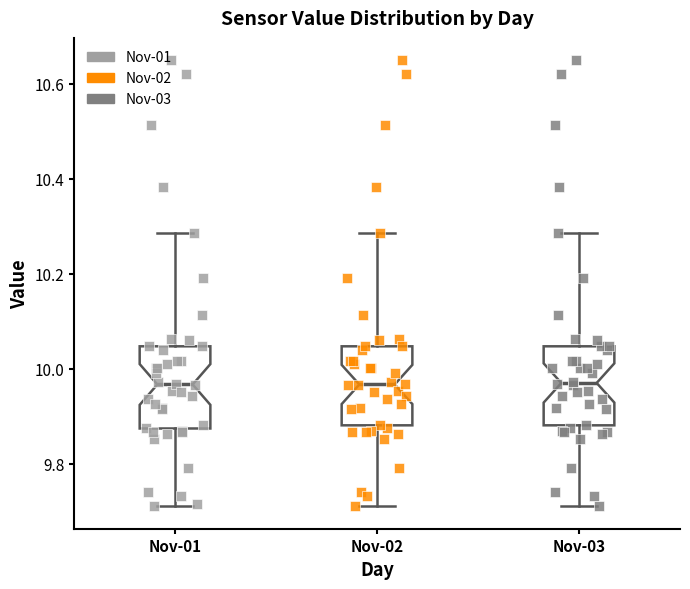

Reading left to right, transcribe this box plot: for each box, give where its median line is, the range the box spans, and where its two whiskers end, as read against the y-axis. The values are not printed on the chart, so give them approximately, as read against the axis.

Nov-01: median 9.96, box 9.88 to 10.04, whiskers 9.72 to 10.28
Nov-02: median 9.96, box 9.88 to 10.04, whiskers 9.72 to 10.28
Nov-03: median 9.96, box 9.88 to 10.04, whiskers 9.72 to 10.28